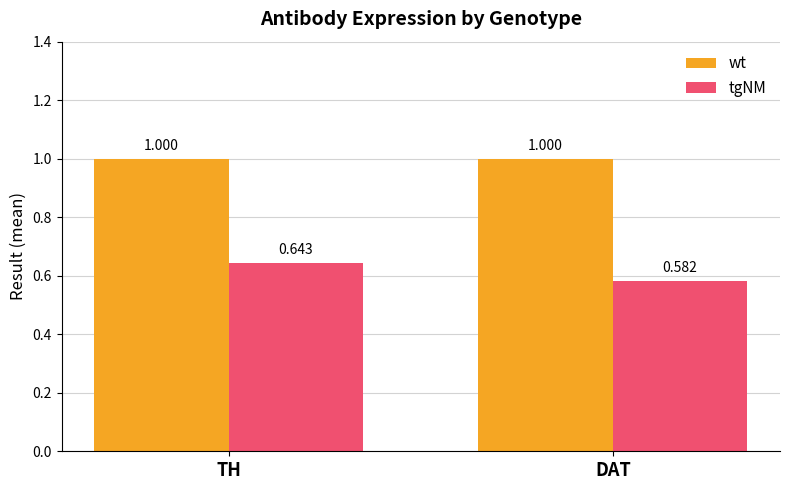

At which category is the sum across all series the highest?

TH